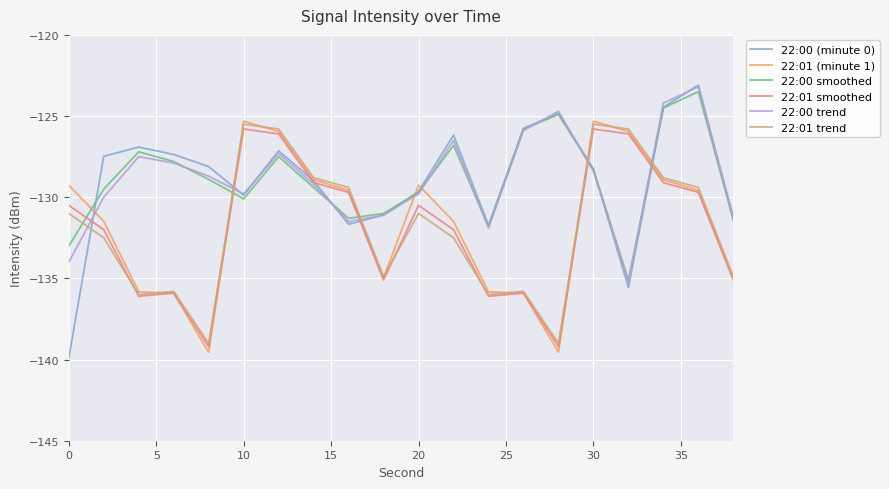

Which series has the widest spread of values?

22:00 (minute 0)